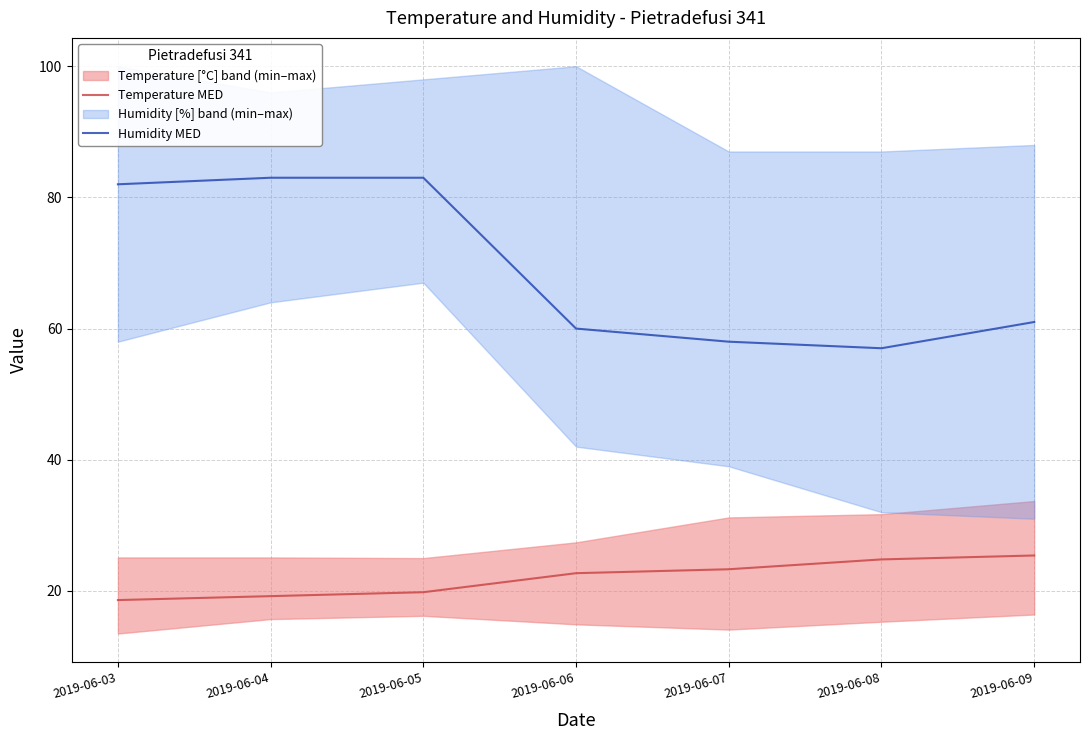

List the series in order of their peak value, lowest first.

Temperature MED, Humidity MED